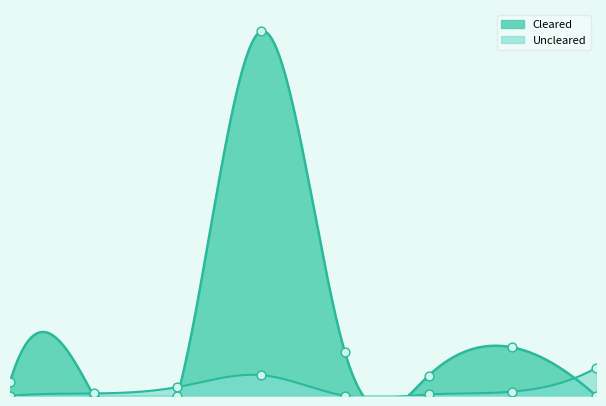

Which series has the largest total across all categories?

Cleared